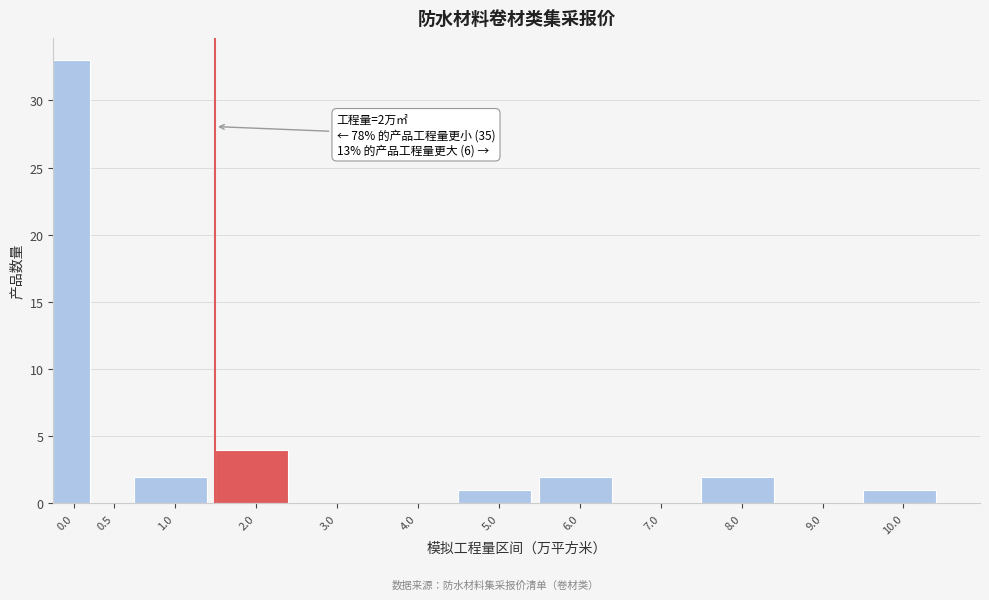

Reading left to right, transcribe all the data shown in this chart.

0.0=33	0.5=0	1.0=2	2.0=4	3.0=0	4.0=0	5.0=1	6.0=2	7.0=0	8.0=2	9.0=0	10.0=1